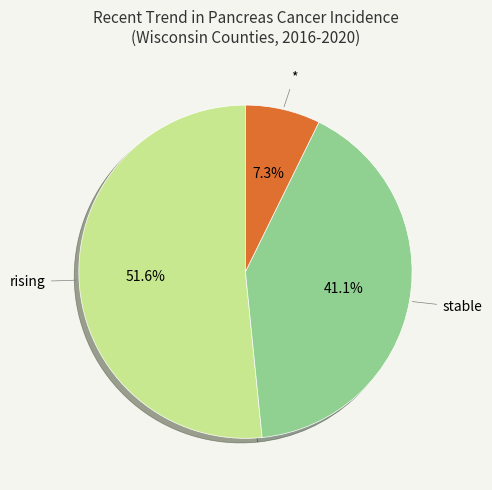

Does any single category account for the majority?

Yes